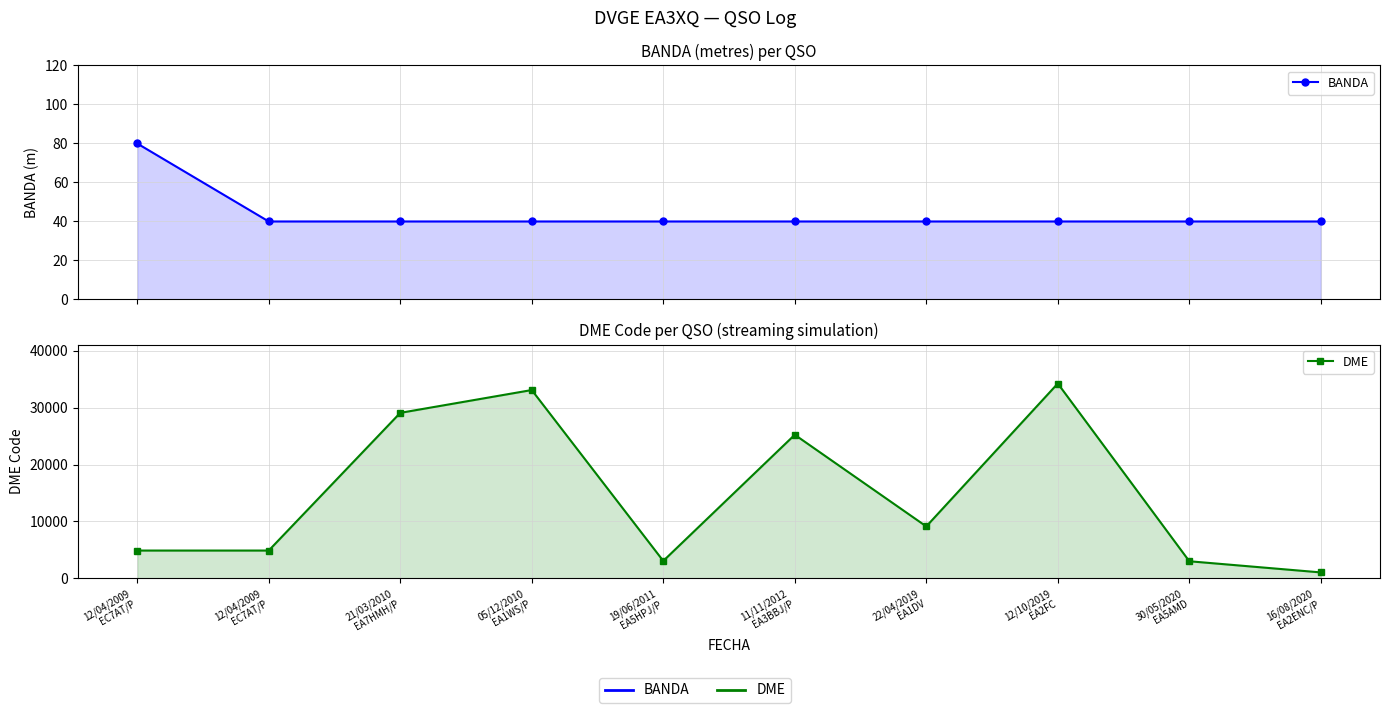

True or false: DME has more than 2 points higher than both neighbors.

True